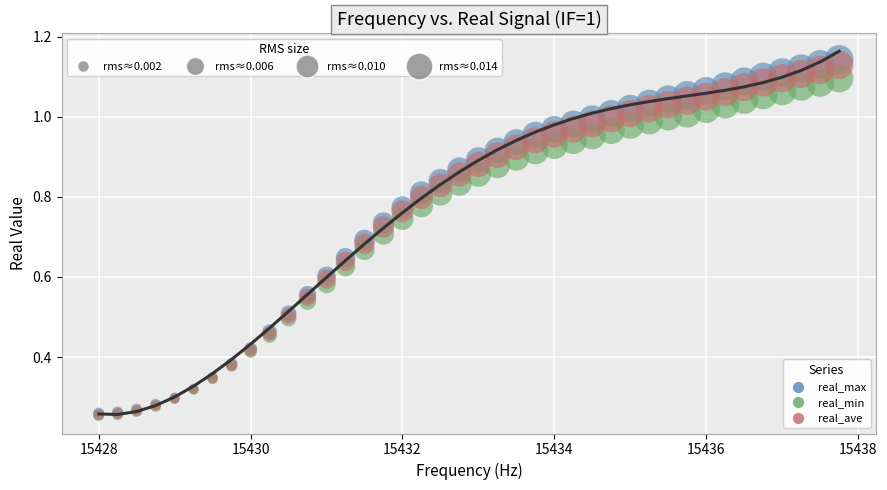

What are all the series names shown in the legend?

real_max, real_min, real_ave